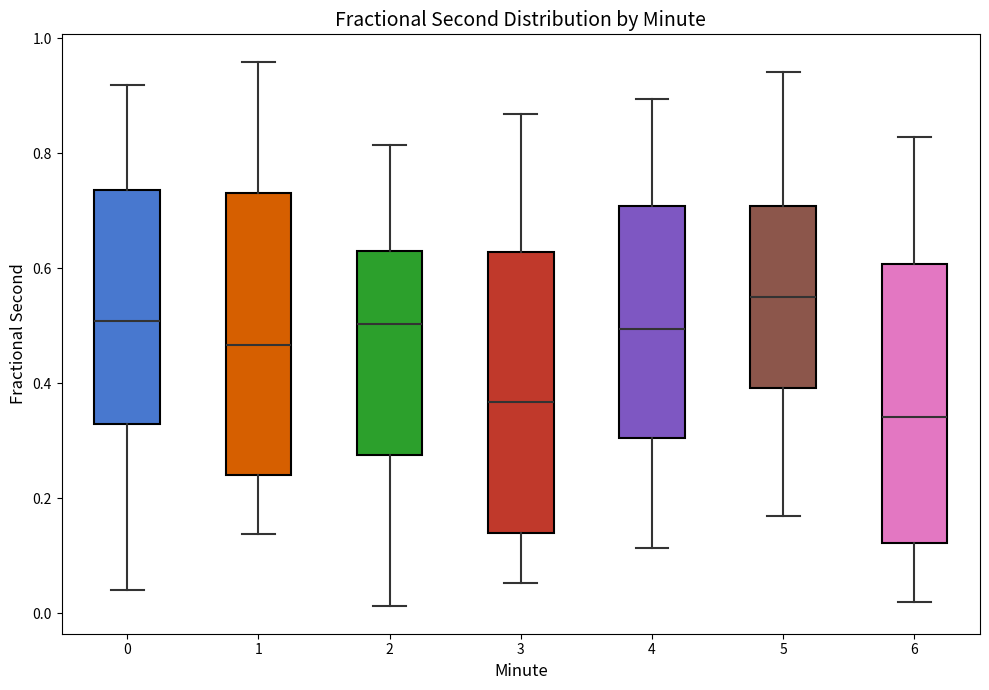

Where is the upper edge of the box at x = 6 on the y-axis? The values are not printed on the chart, so give them approximately, as read against the axis.

0.60